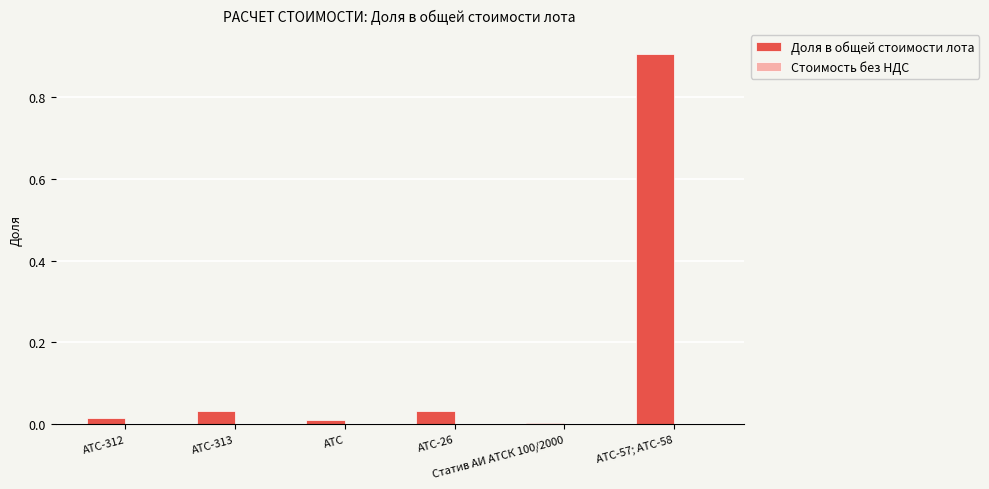

How many bars are there in total?

6